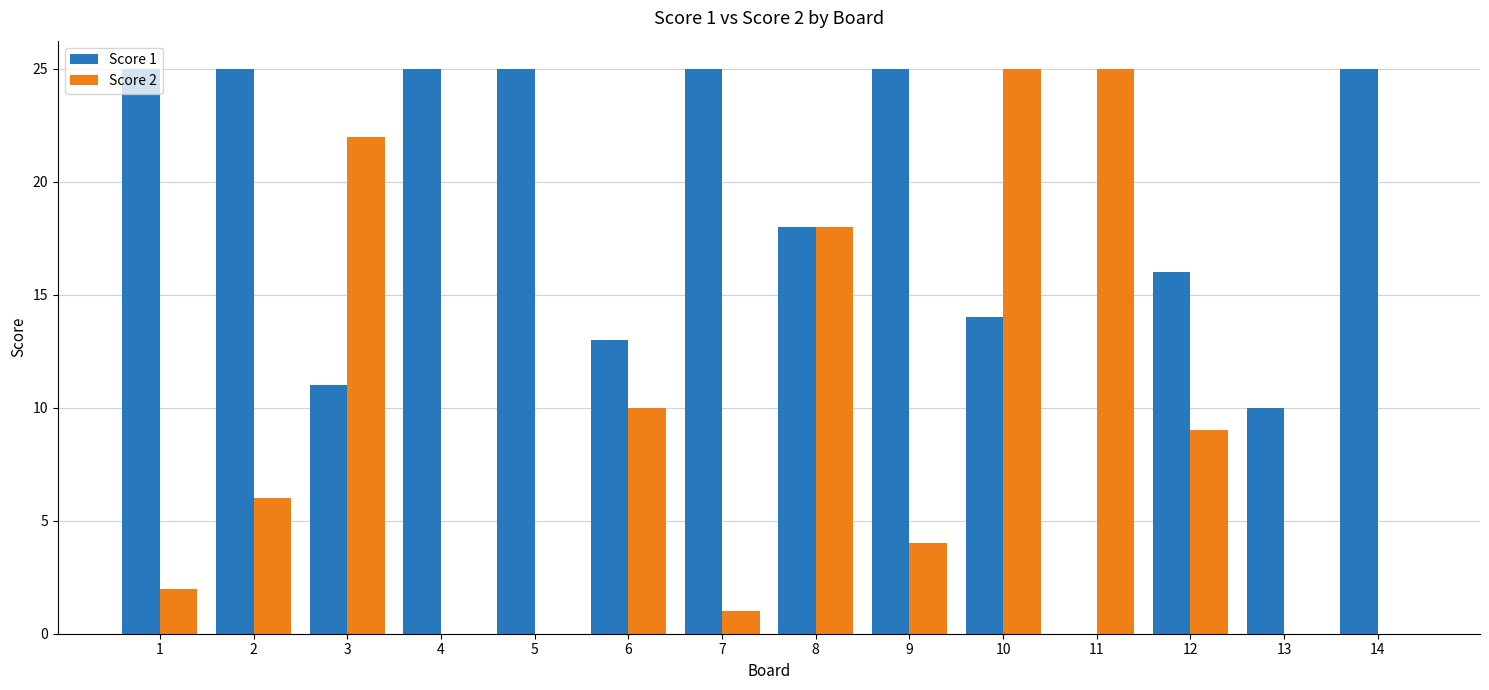

What are all the series names shown in the legend?

Score 1, Score 2